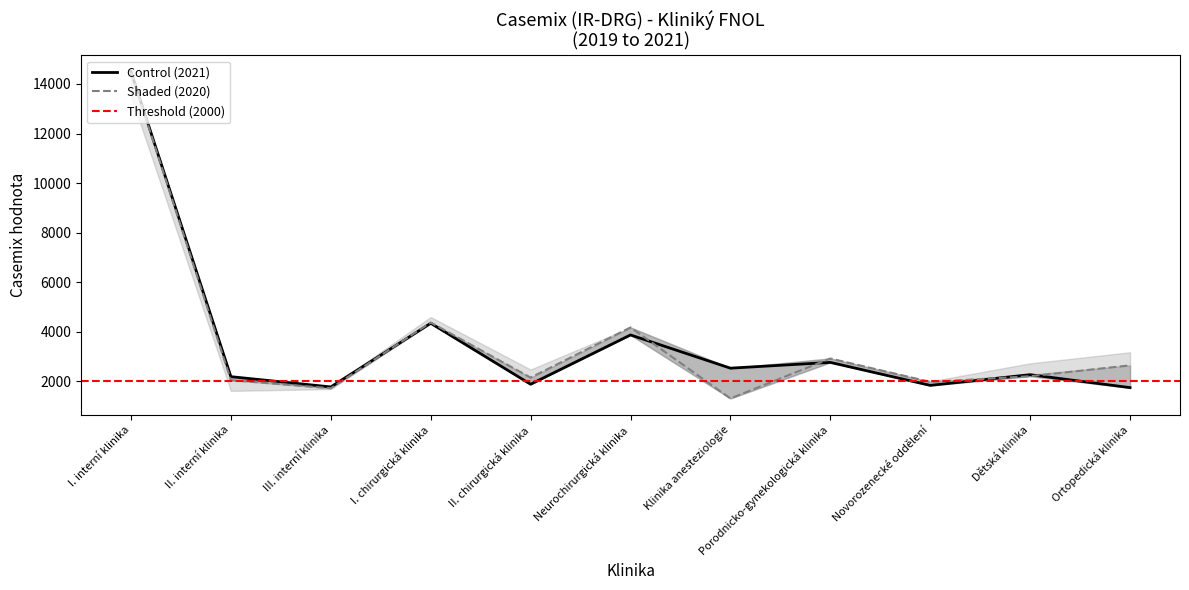

Reading left to right, extract all data points from this chart.

Control (2021): 14498.4	2185.3	1770.2	4341.0	1879.8	3868.5	2528.1	2761.0	1833.7	2265.3	1742.3
Shaded (2020): 14454.5	2044.5	1717.9	4371.5	2147.1	4172.7	1306.3	2918.1	1974.1	2201.9	2641.6